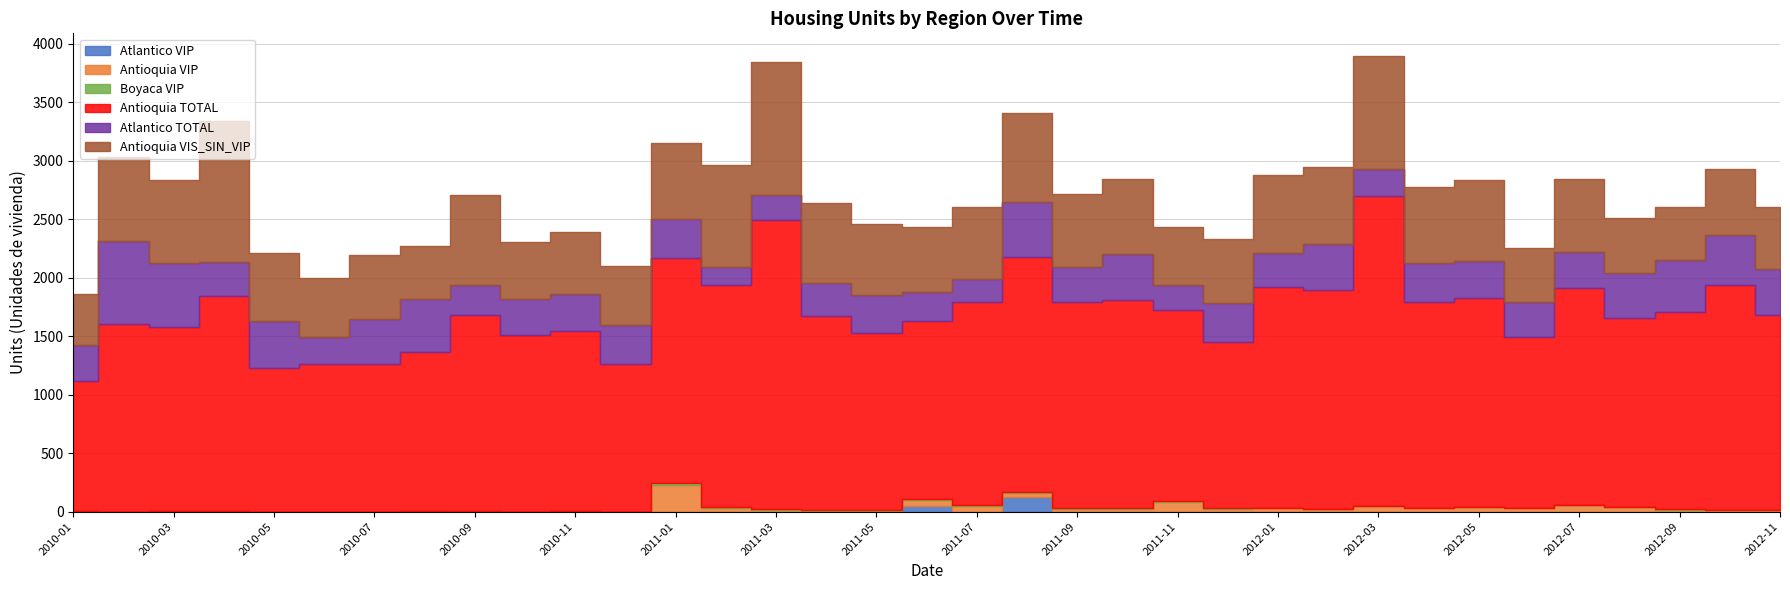

What position from the right is 2011-03?

21